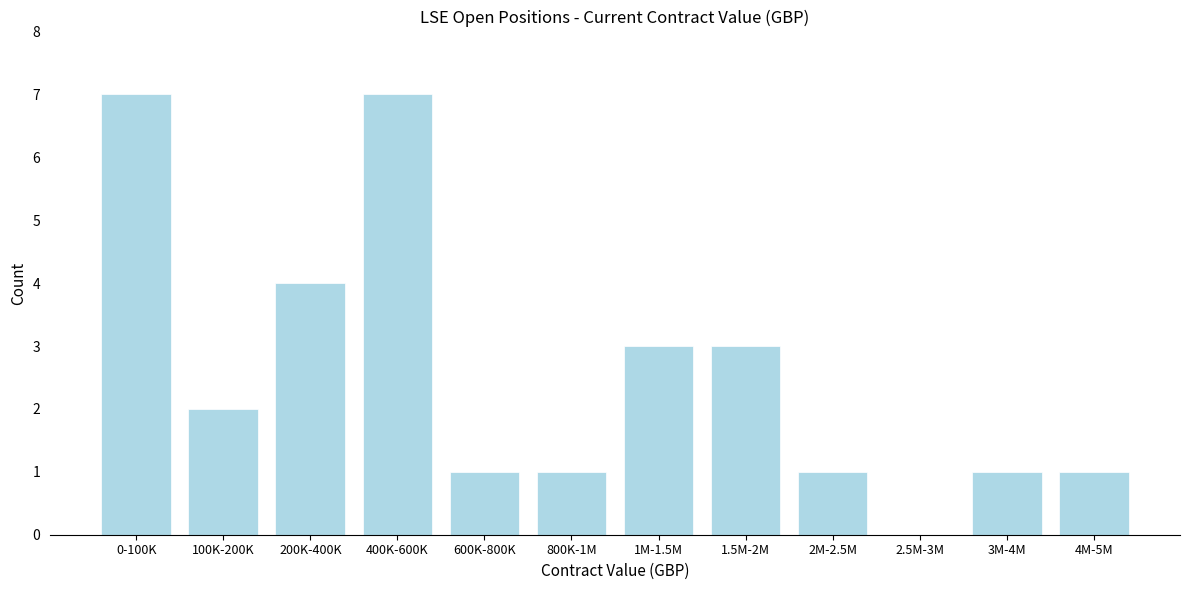

Reading left to right, what are all the values shown in this chart?

0-100K=7	100K-200K=2	200K-400K=4	400K-600K=7	600K-800K=1	800K-1M=1	1M-1.5M=3	1.5M-2M=3	2M-2.5M=1	2.5M-3M=0	3M-4M=1	4M-5M=1